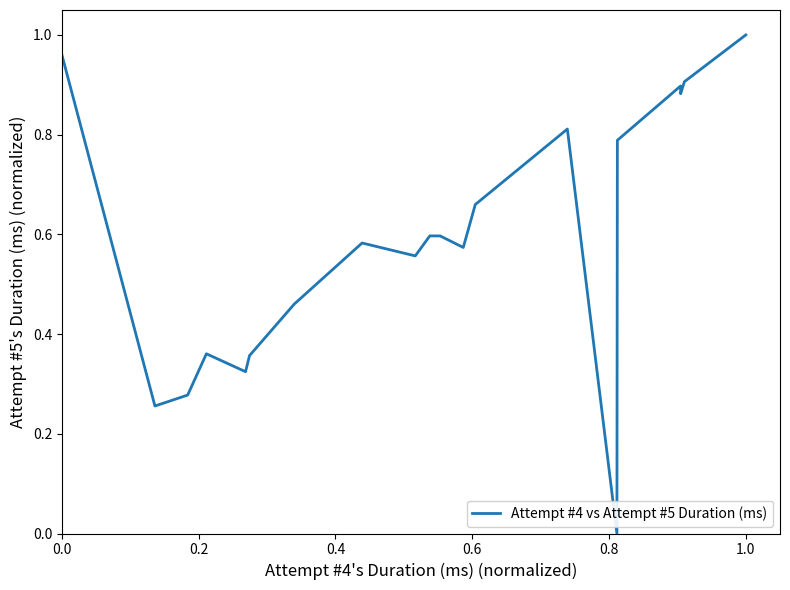

How many interior local valleys (lower than both neighbors) does the data have?

6